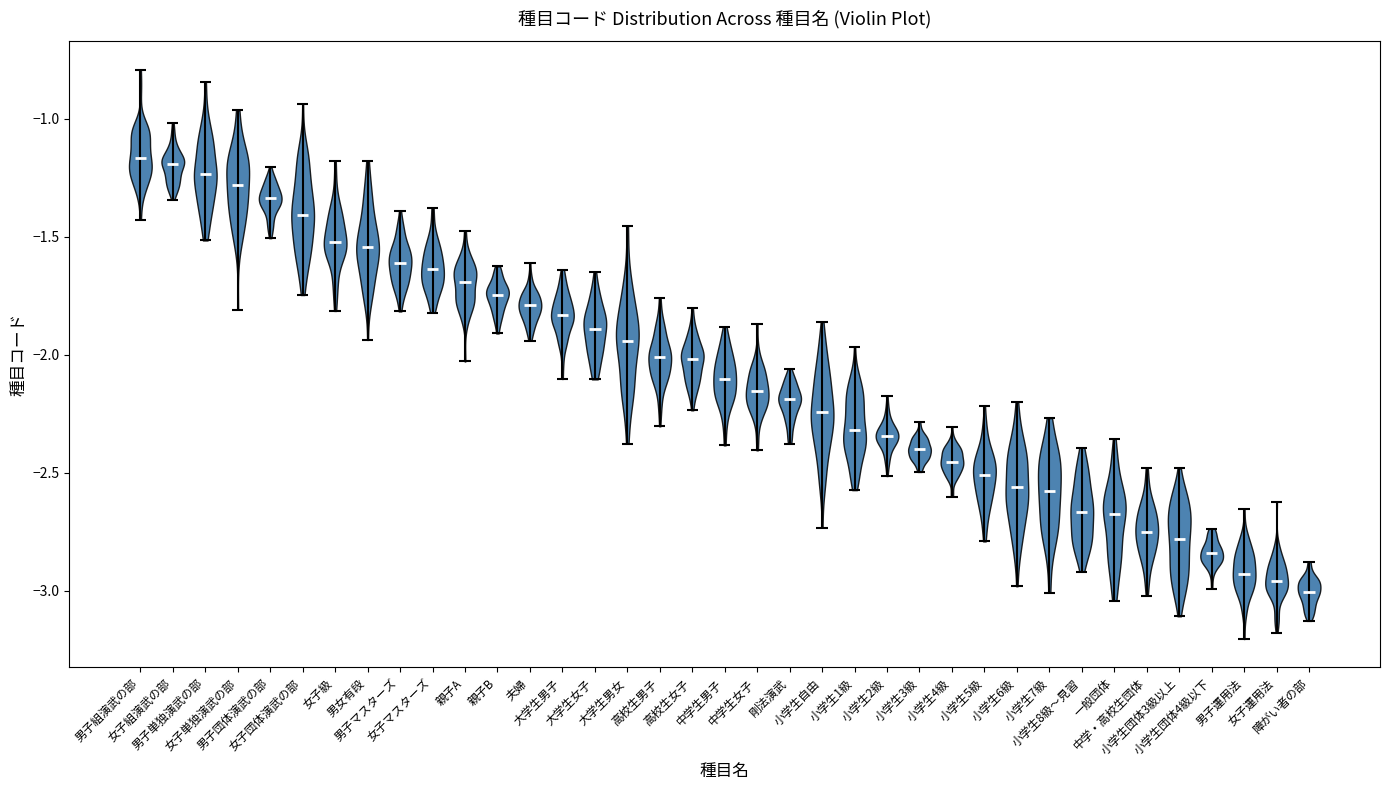

What is the lowest point the violin for 小学生3級 reaches on the y-axis? The values are not printed on the chart, so give them approximately, as read against the axis.

-2.50